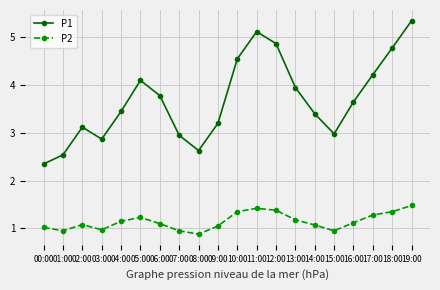

What is the label of the 9th point from the right?

11:00